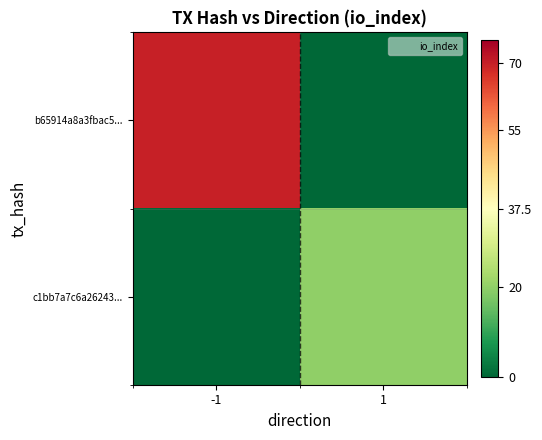

Reading left to right, extract all data points from this chart.

b65914a8a3fbac5...: -1=70	1=0
c1bb7a7c6a26243...: -1=0	1=20